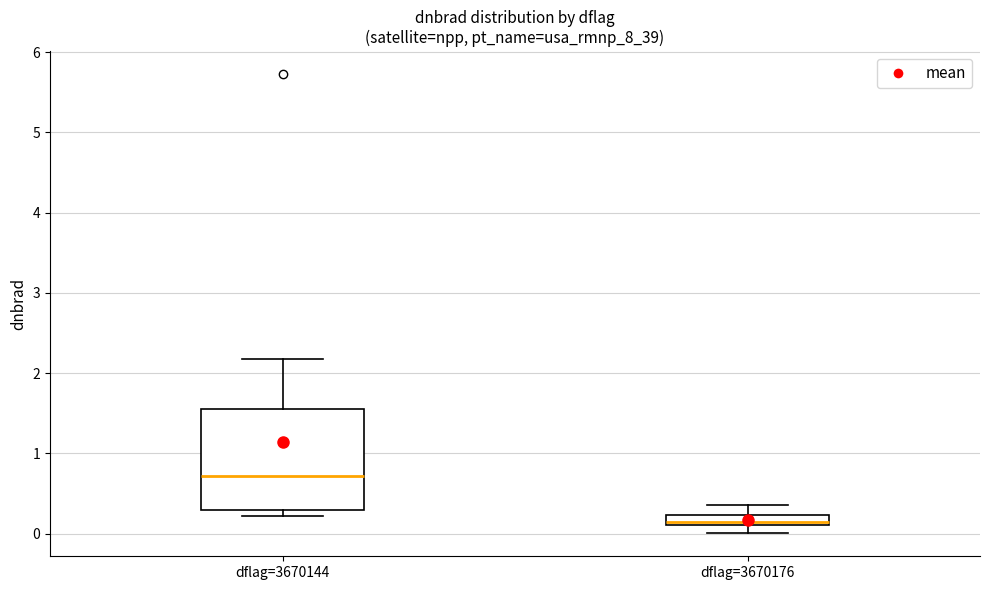

Where does the upper whisker of the box for dflag=3670144 end on the y-axis? The values are not printed on the chart, so give them approximately, as read against the axis.

2.2